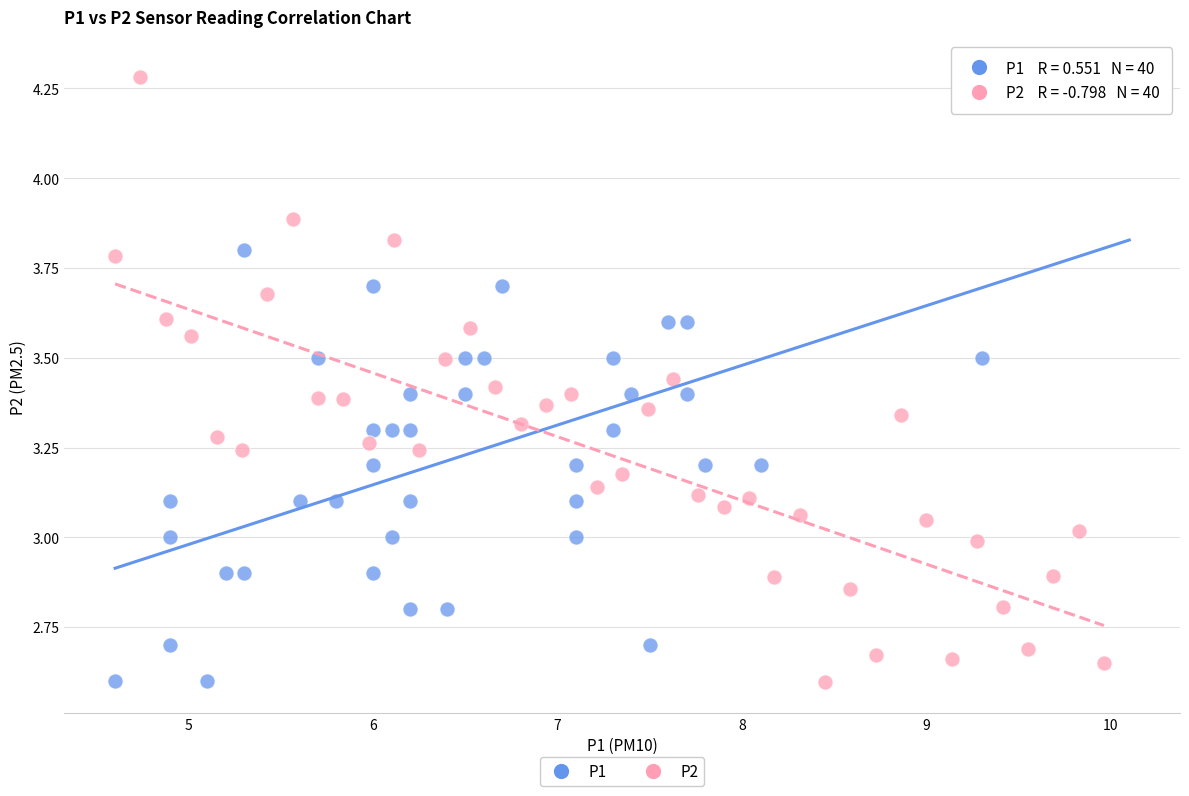

Which series contains the highest Y value?

P1